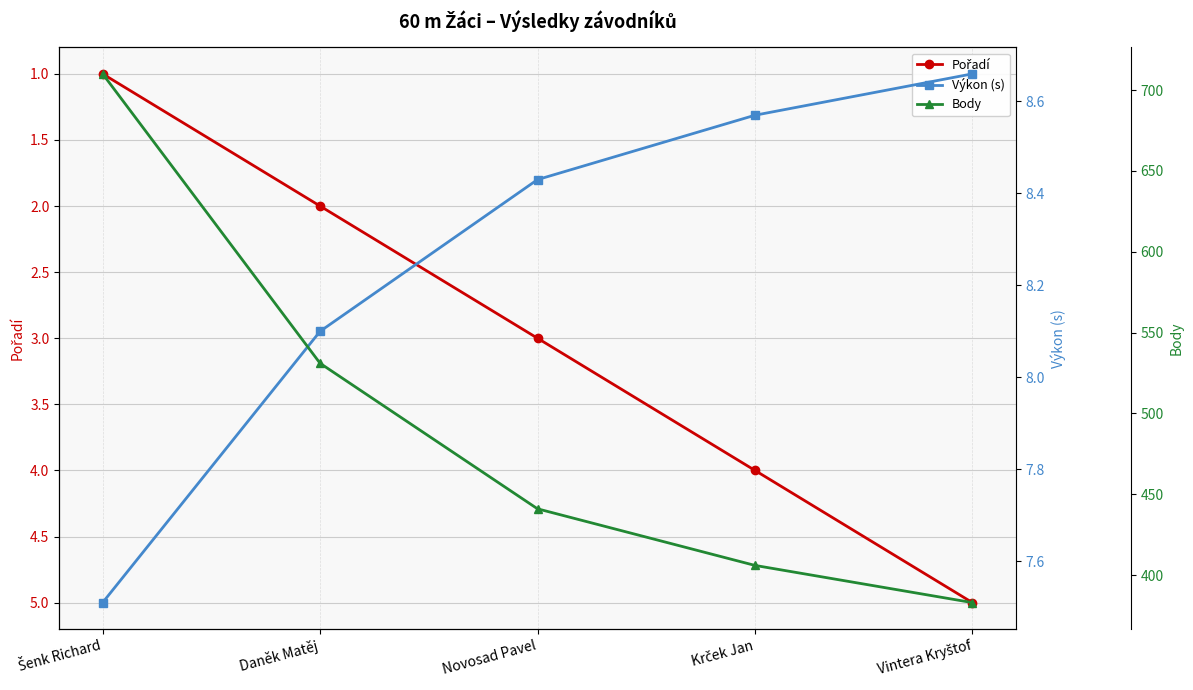

Count the number of data series in this chart.

3